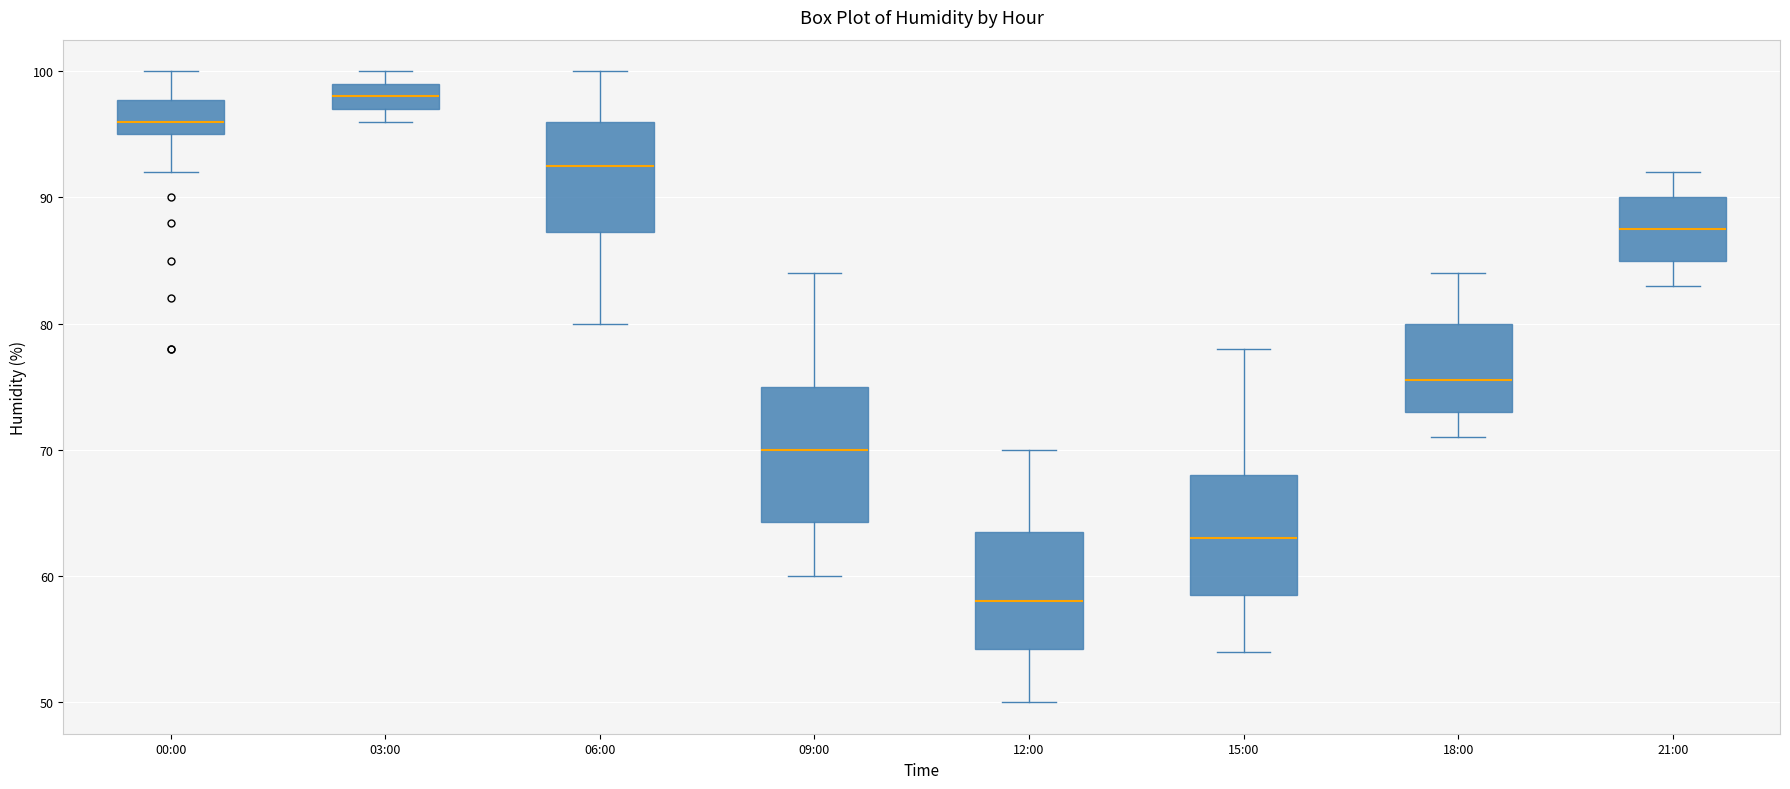

Which box is the tallest, from its lower edge to its upper edge?

09:00